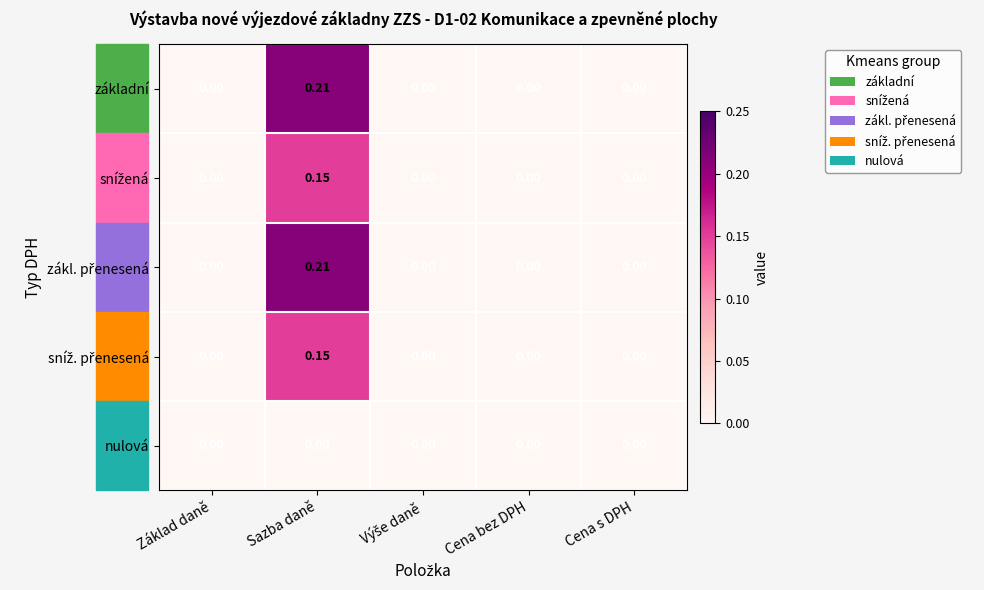

How many data points does each series have?

5